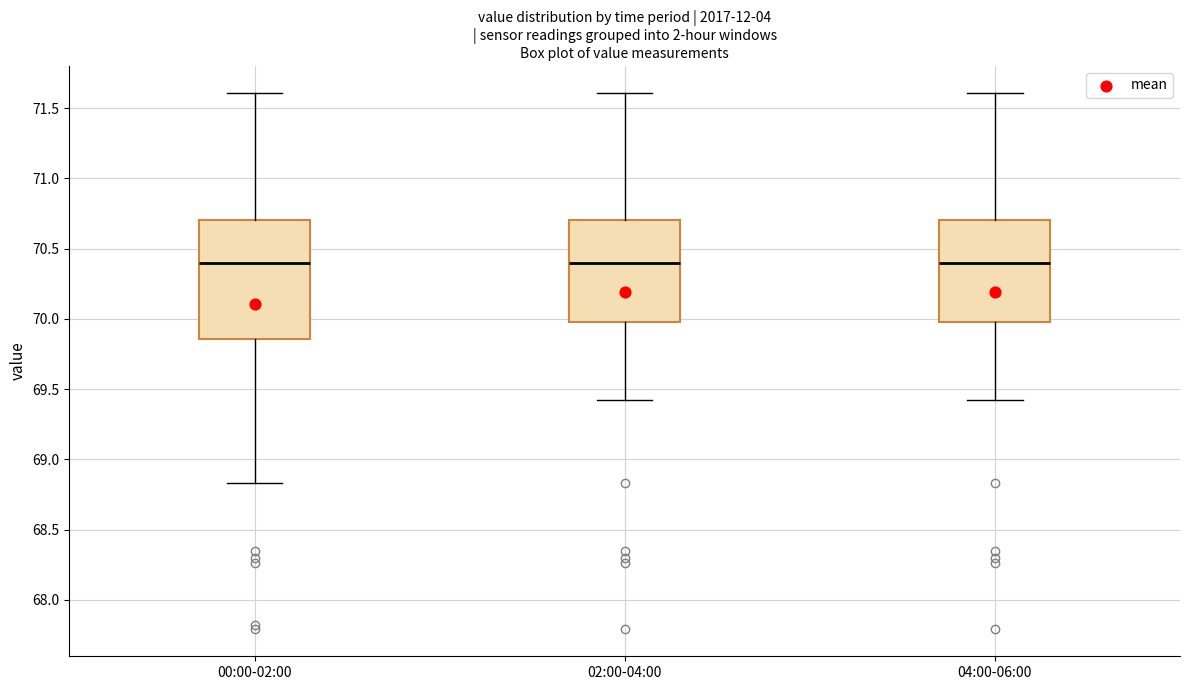

Where does the lower whisker of the box for 04:00-06:00 end on the y-axis? The values are not printed on the chart, so give them approximately, as read against the axis.

69.40